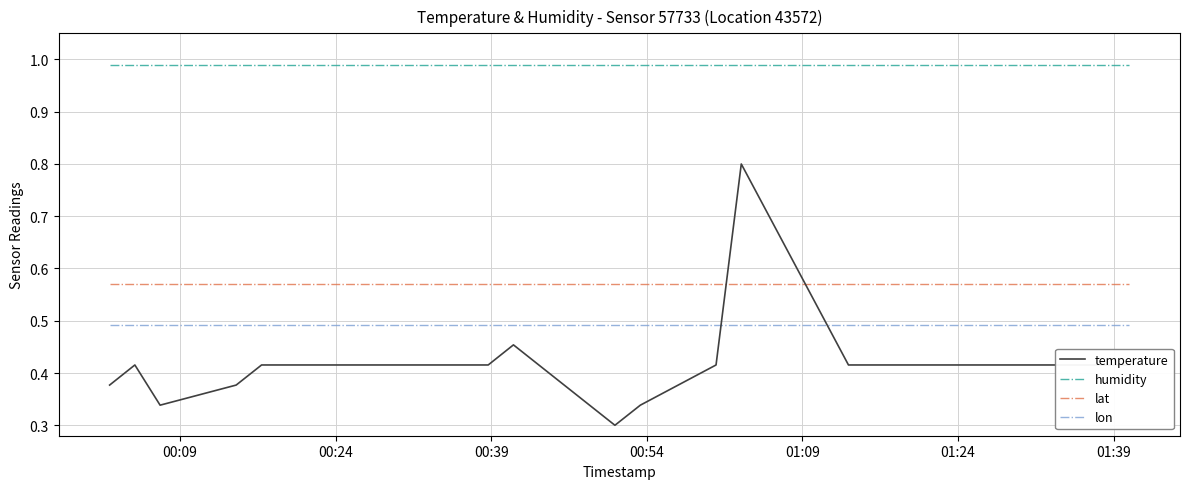

True or false: lon and lat intersect in this chart.

False